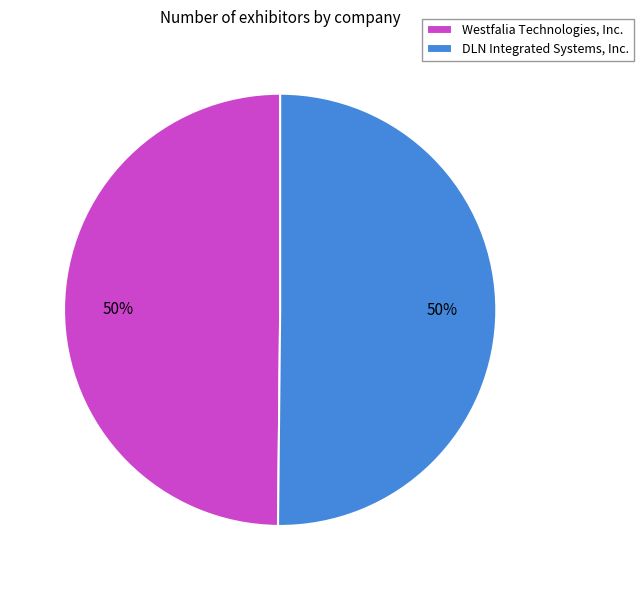

Approximately how many times larger is the value at DLN Integrated Systems, Inc. compared to Westfalia Technologies, Inc.?

1.0